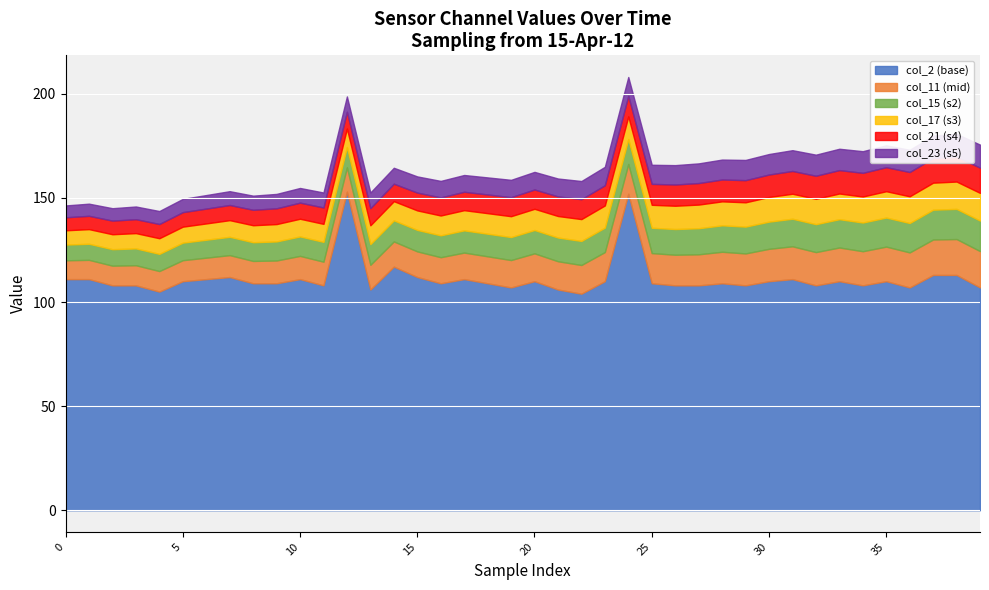

At how many categories does at least one series exceed 132?

2